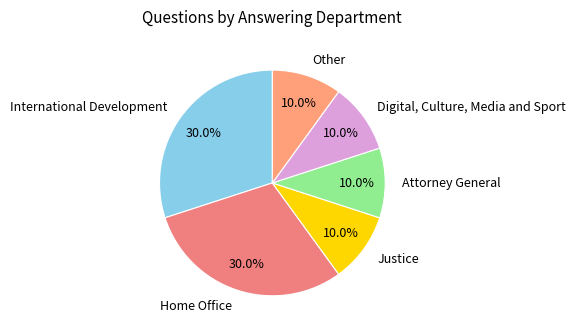

The Home Office slice represents 30% of the pie. True or false?

True